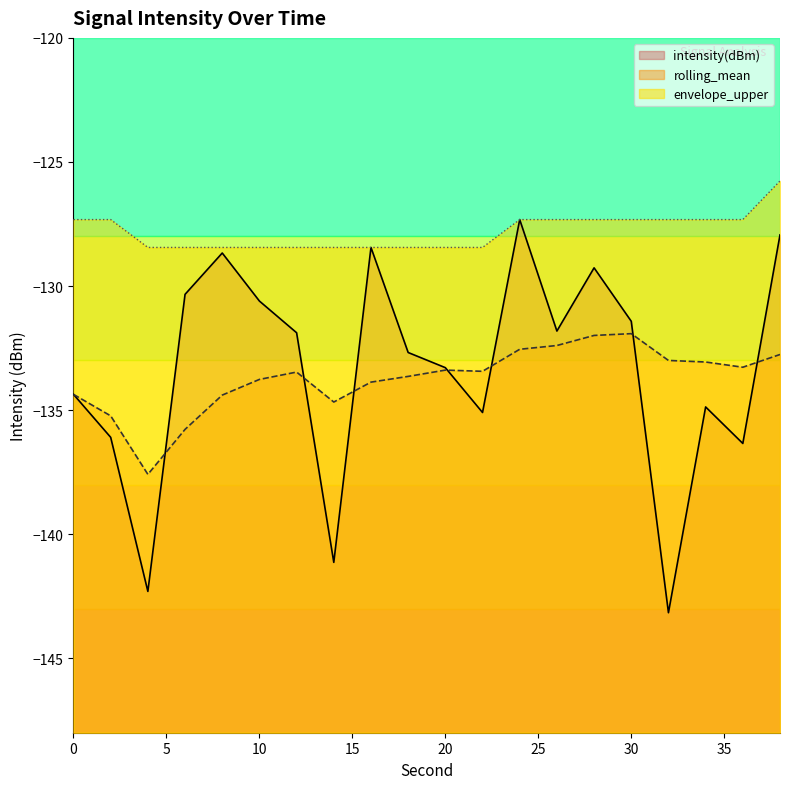

Count the number of categories in the chart.

20